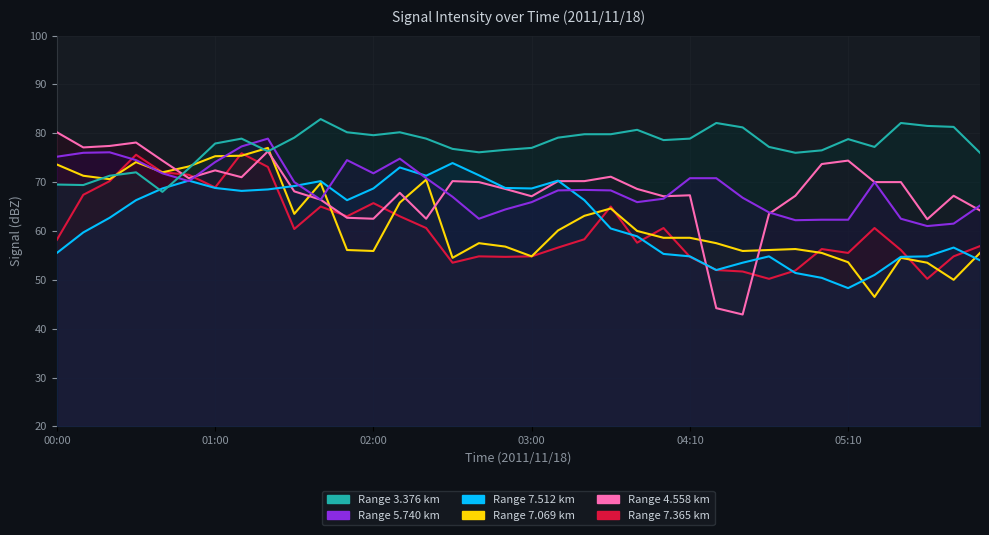

True or false: 5.740 has a value of 74.8 at 02:10.

True